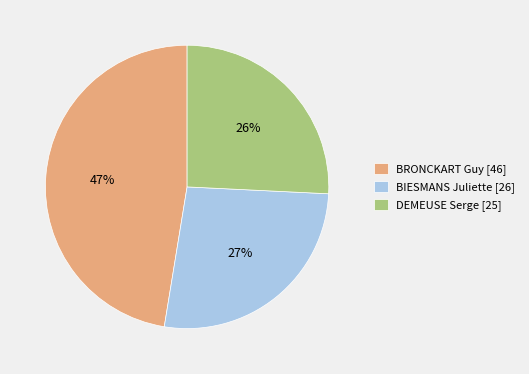

What is the largest slice in the pie chart?

BRONCKART Guy [46]